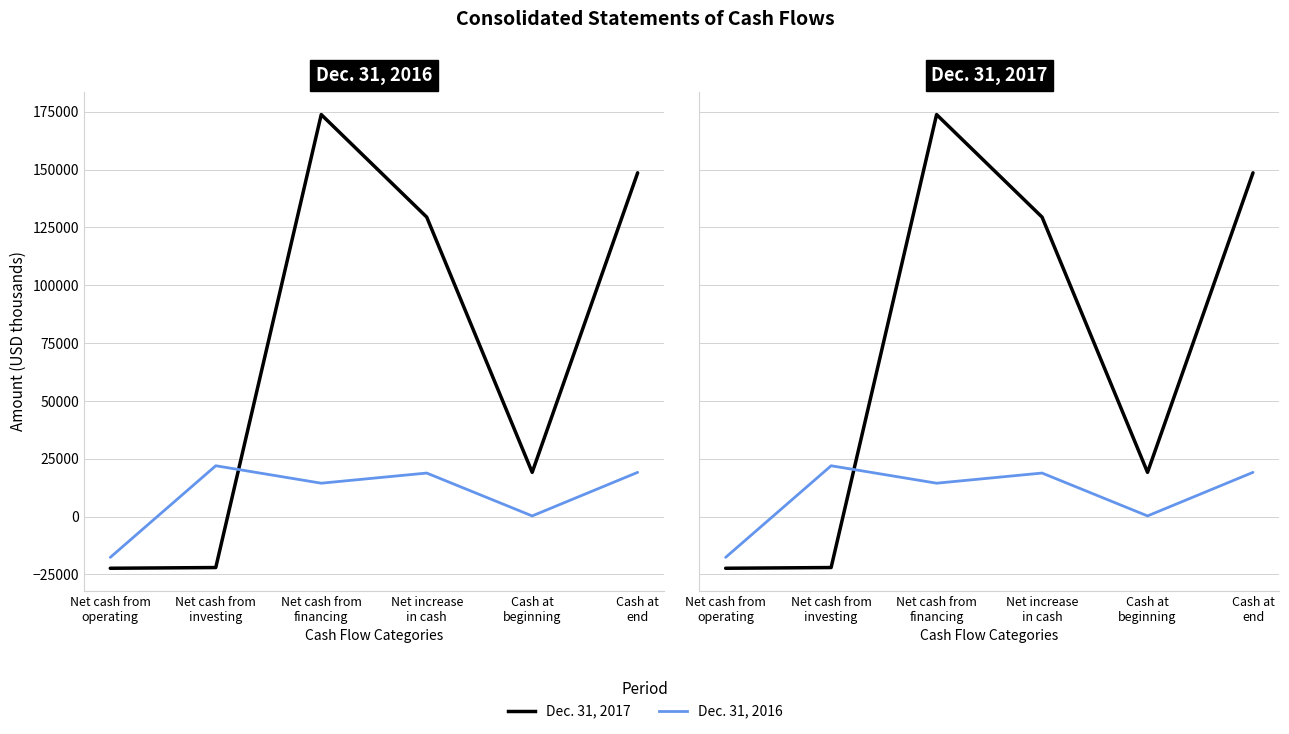

How many data points does each series have?

6